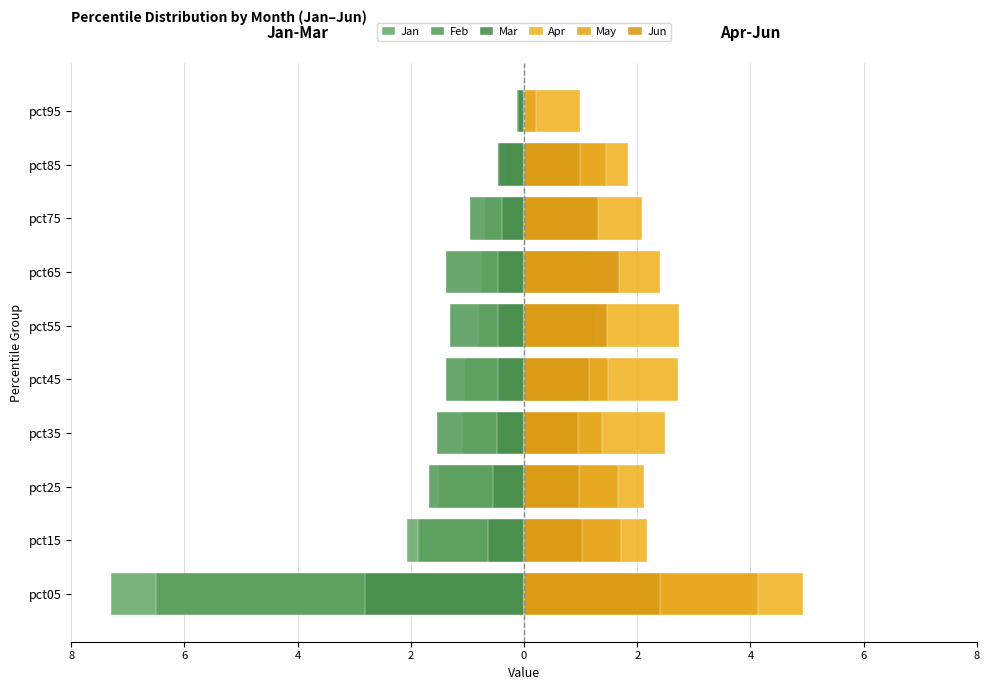

What is the minimum value shown in the chart?

-7.3